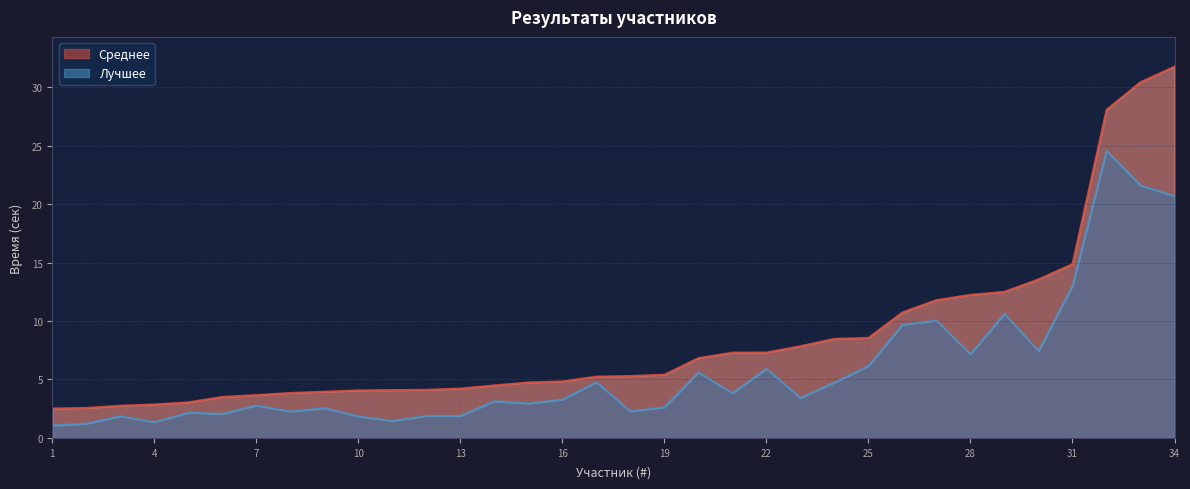

At which category is the sum across all series the highest?

32